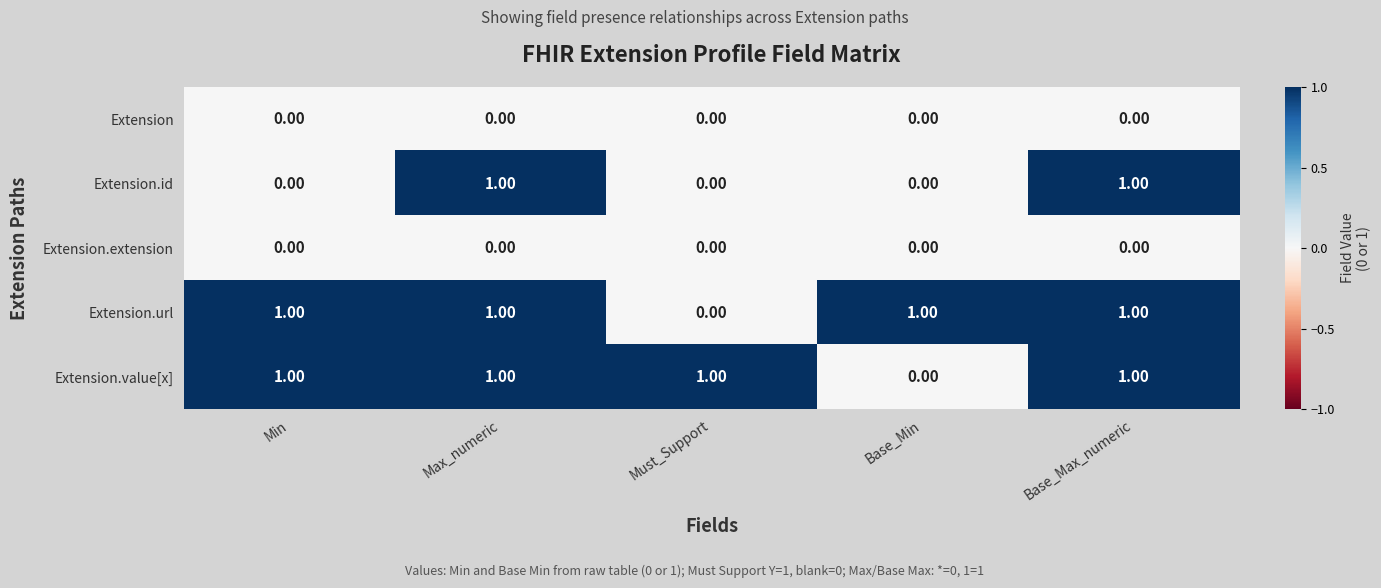

At how many categories does at least one series exceed 0?

5